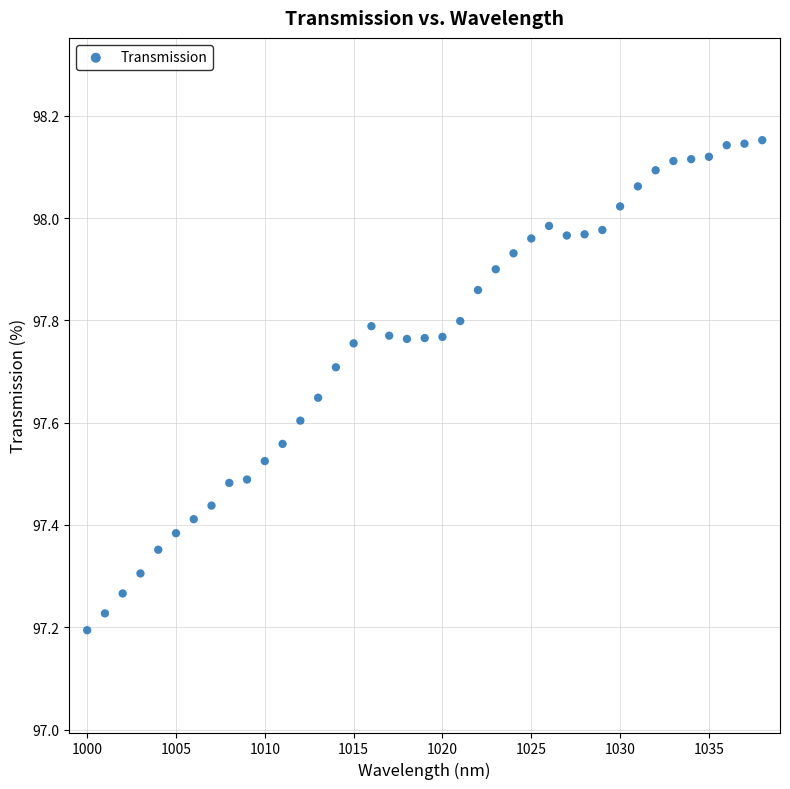

What is the range of X values (max minus min)?

38.0